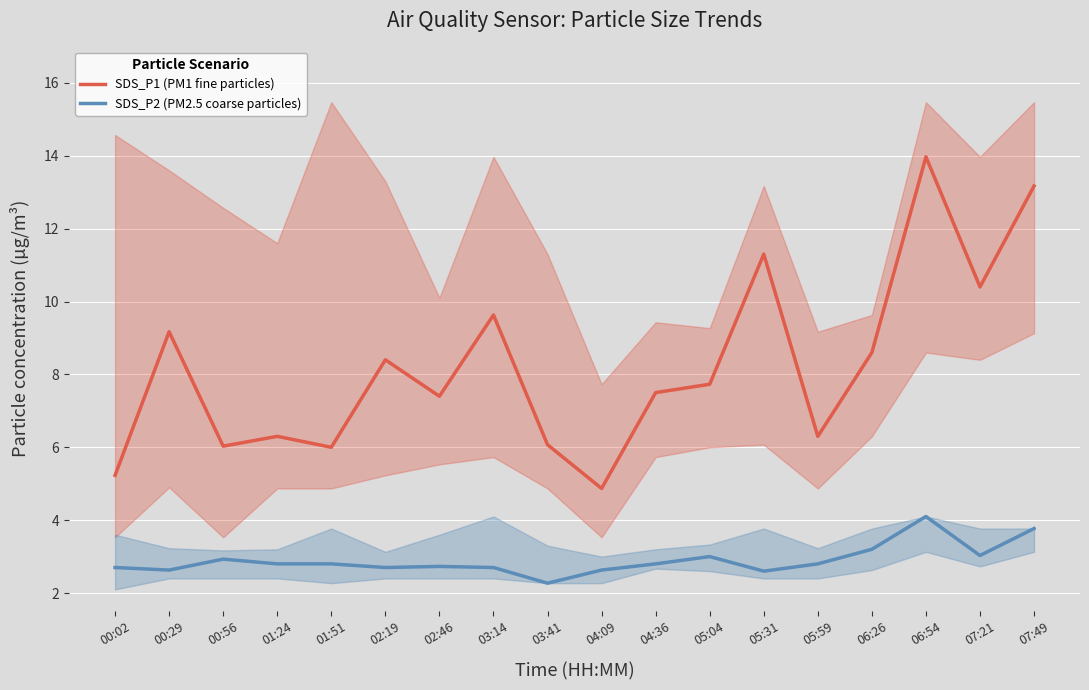

Reading right to left, what are all the values shown in this chart?

SDS_P1 (PM1 fine particles): 07:49=13.2	07:21=10.4	06:54=14.0	06:26=8.6	05:59=6.3	05:31=11.3	05:04=7.7	04:36=7.5	04:09=4.9	03:41=6.1	03:14=9.6	02:46=7.4	02:19=8.4	01:51=6.0	01:24=6.3	00:56=6.0	00:29=9.2	00:02=5.2
SDS_P2 (PM2.5 coarse particles): 07:49=3.8	07:21=3.0	06:54=4.1	06:26=3.2	05:59=2.8	05:31=2.6	05:04=3.0	04:36=2.8	04:09=2.6	03:41=2.3	03:14=2.7	02:46=2.7	02:19=2.7	01:51=2.8	01:24=2.8	00:56=2.9	00:29=2.6	00:02=2.7